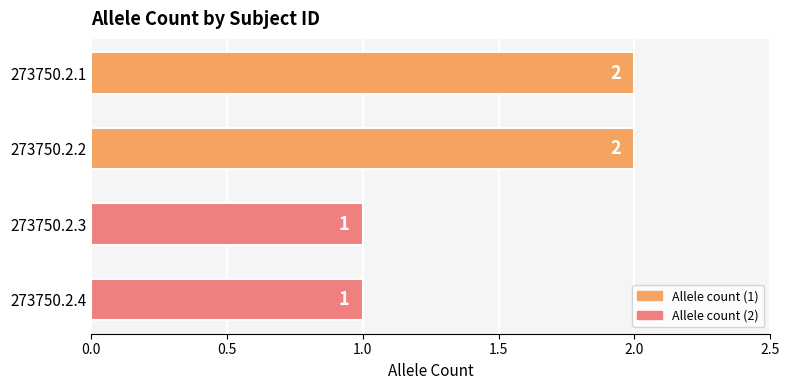

Reading top to bottom, extract all data points from this chart.

273750.2.1=2	273750.2.2=2	273750.2.3=1	273750.2.4=1